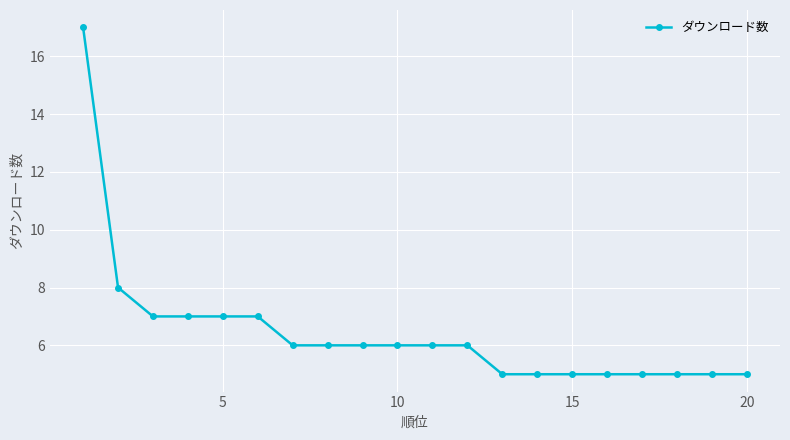

How many categories are shown in the chart?

20